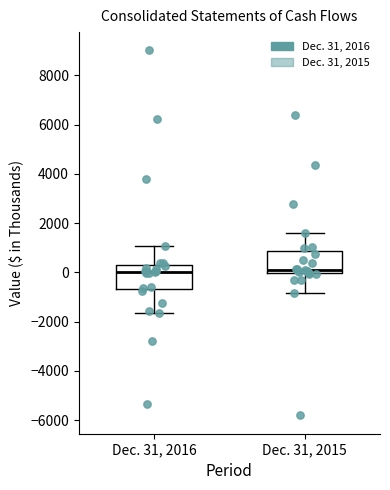

Reading left to right, read every box against the y-axis: the position of its median line, the range the box covers, and the ends of its whiskers. The values are not printed on the chart, so give them approximately, as read against the axis.

Dec. 31, 2016: median 0, box -600 to 400, whiskers -1600 to 1000
Dec. 31, 2015: median 200, box 0 to 800, whiskers -800 to 1600